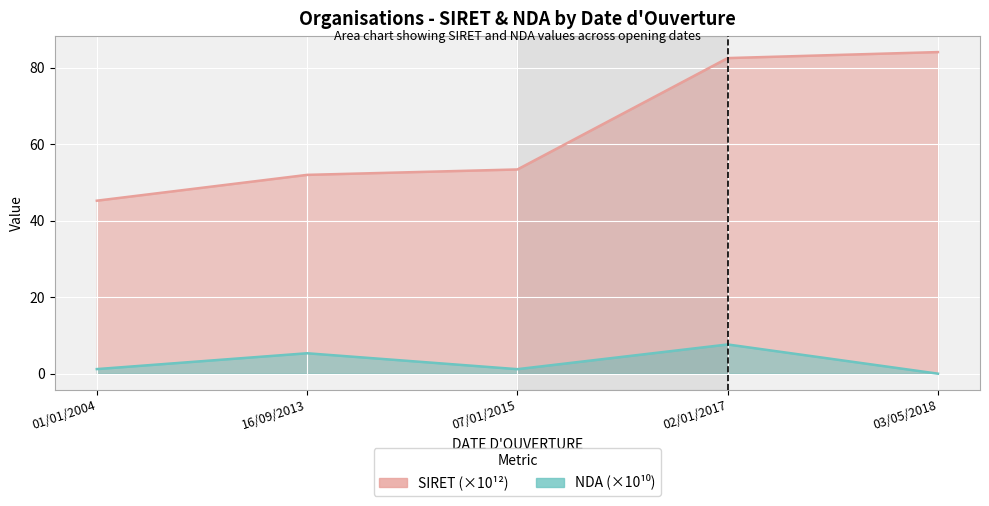

What is the sum of all SIRET values?

317.2